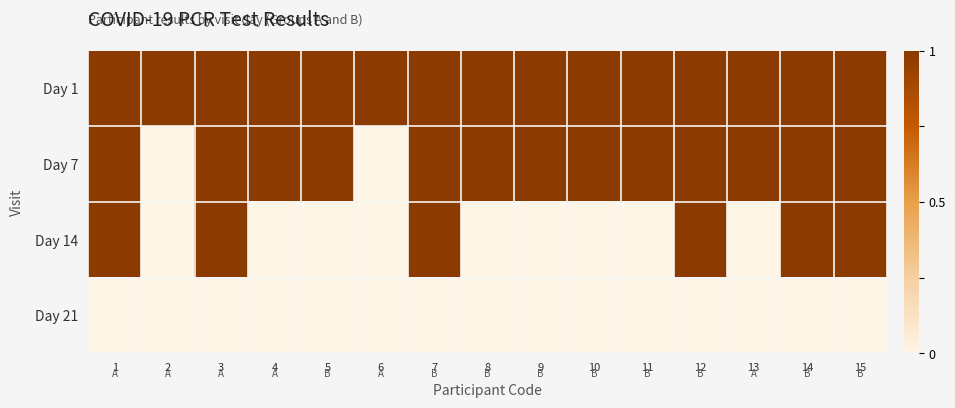

At how many categories does at least one series exceed 0?

15